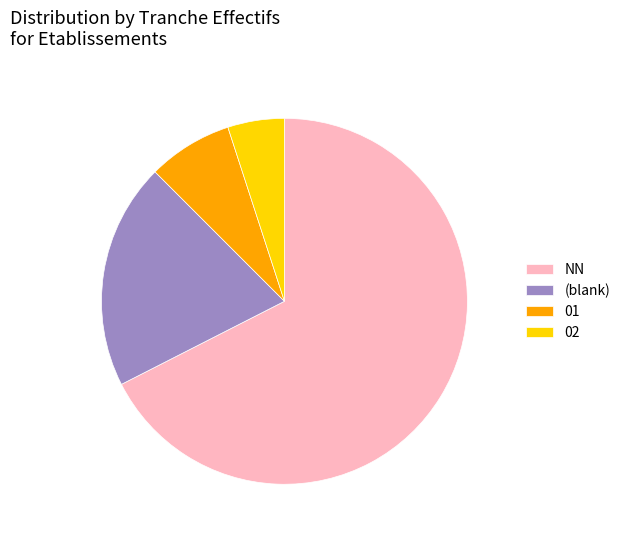

Rank the categories by value from highest to lowest.

NN, (blank), 01, 02